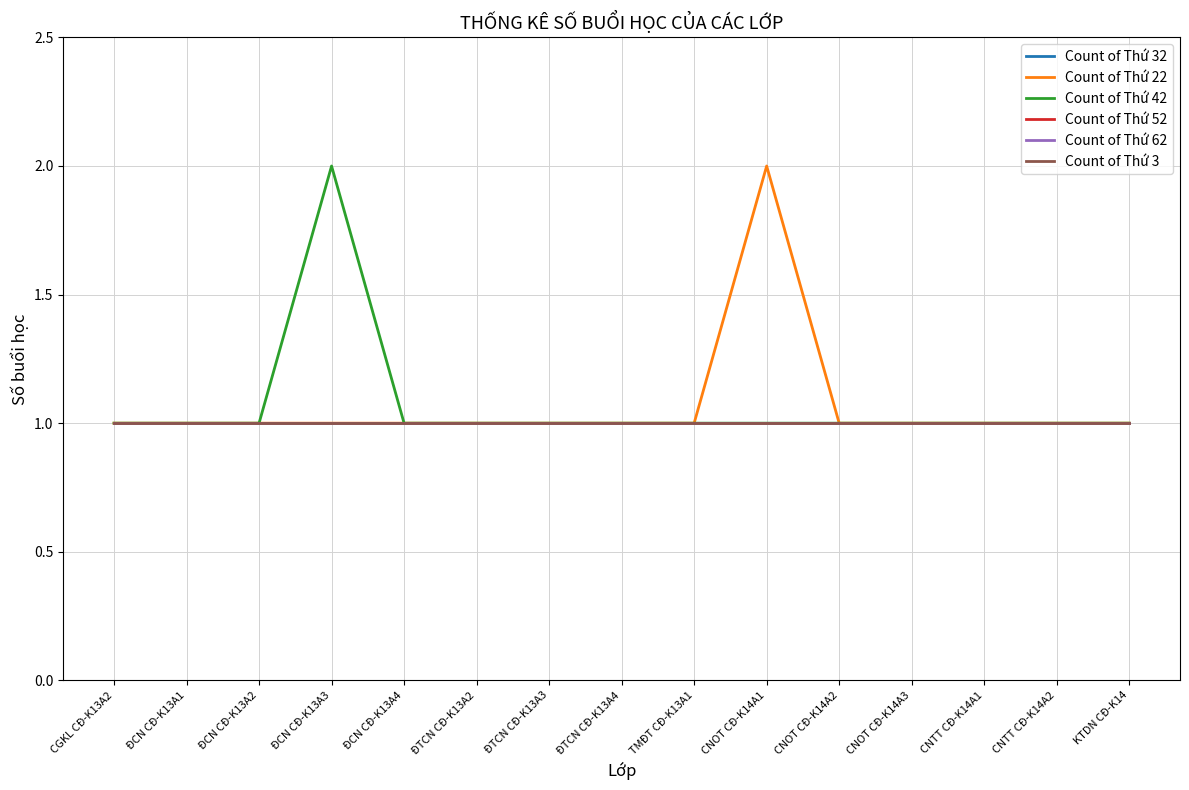

Which series has the largest total across all categories?

Count of Thứ 22